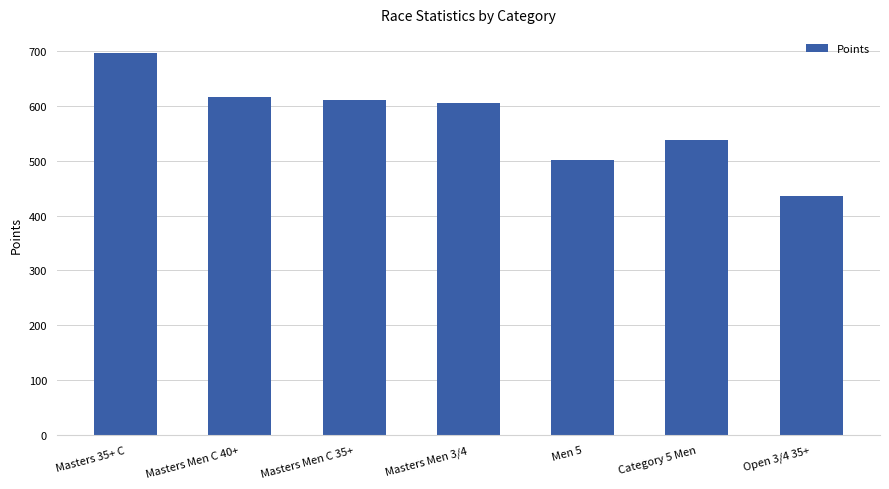

Count the number of categories in the chart.

7